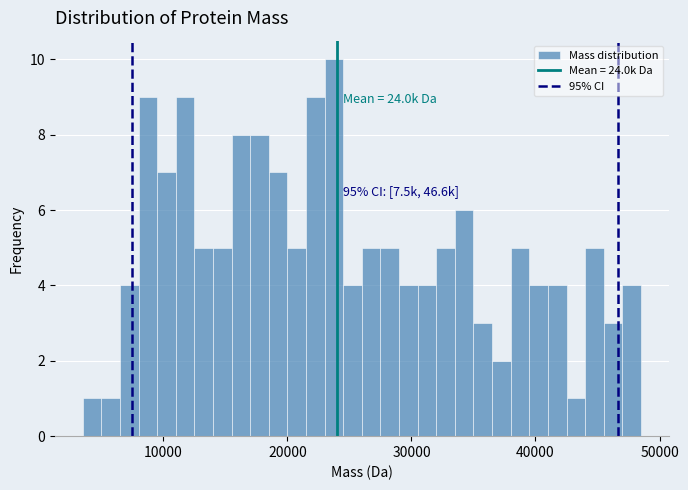

Read against the x-axis, roughly where is the centre of the tallest bar?

24000